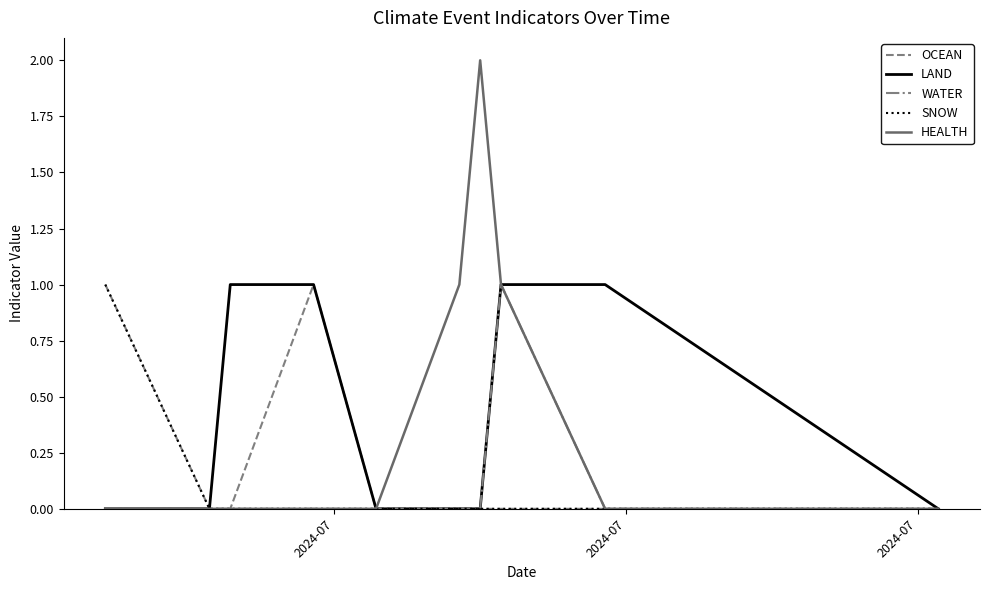

Which series has the largest range (max minus min)?

HEALTH